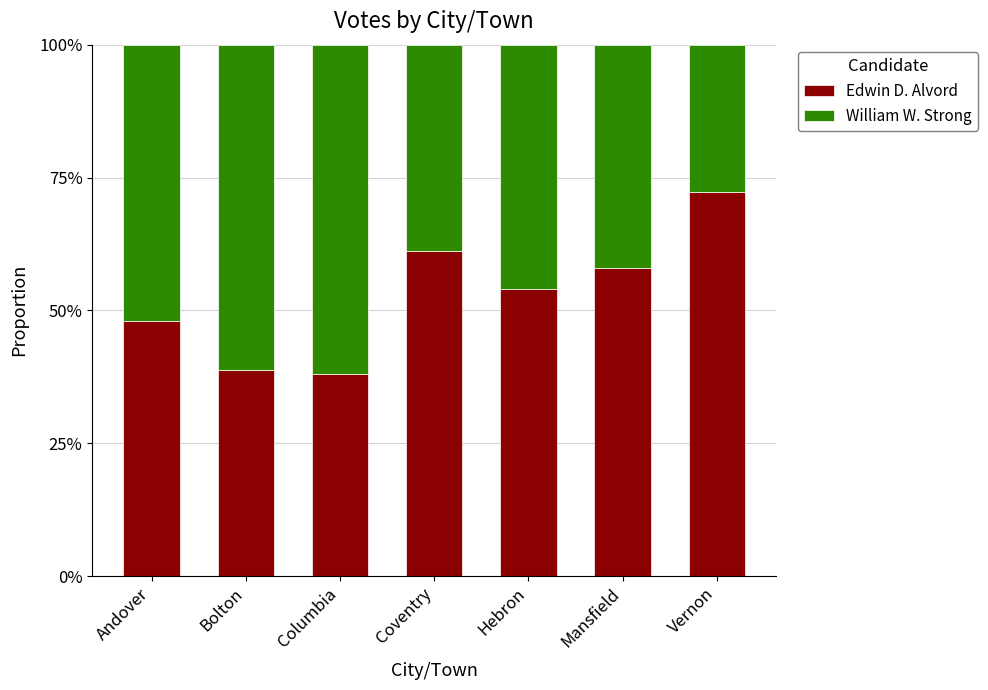

At how many categories does at least one series exceed 0?

7